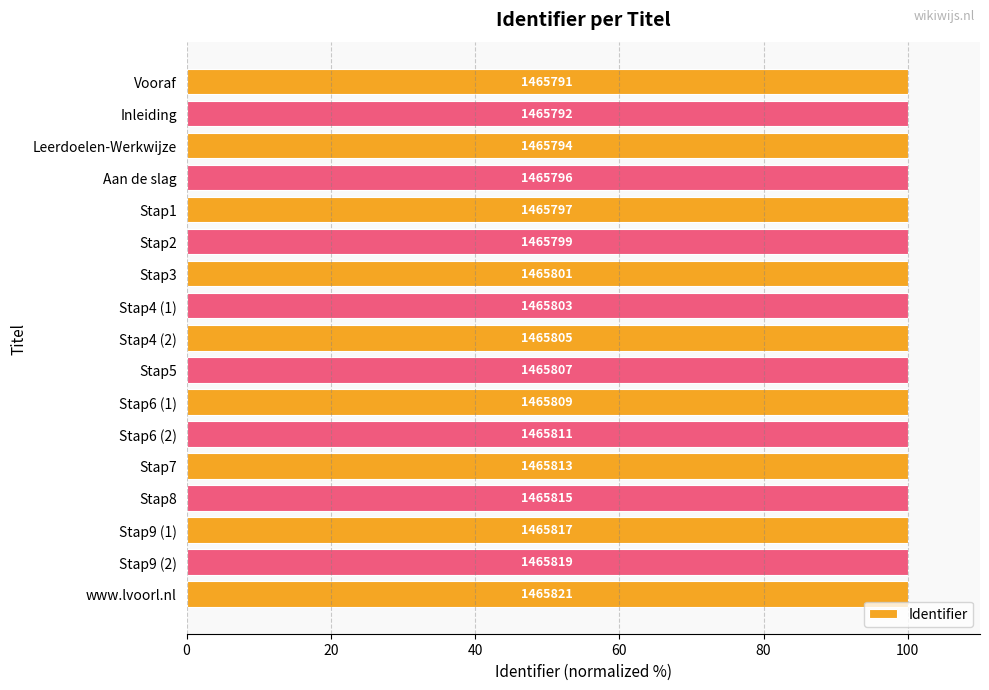

Are the bars horizontal?

Yes